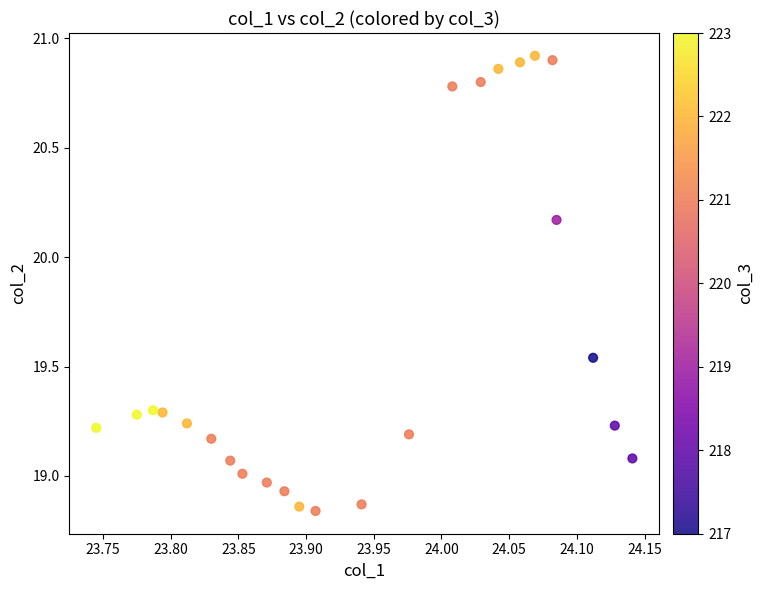

What is the range of Y values (max minus min)?

2.1